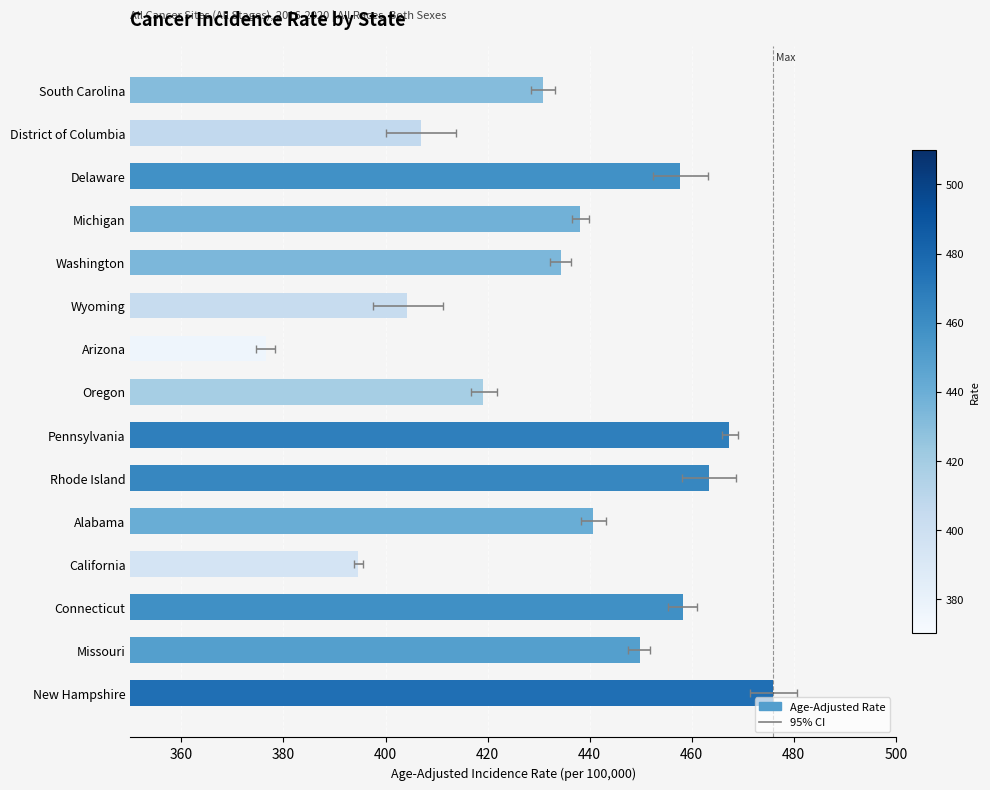

Reading right to left, extract all data points from this chart.

476.0	449.8	458.2	394.7	440.7	463.3	467.4	419.2	376.6	404.3	434.3	438.2	457.8	406.9	430.8